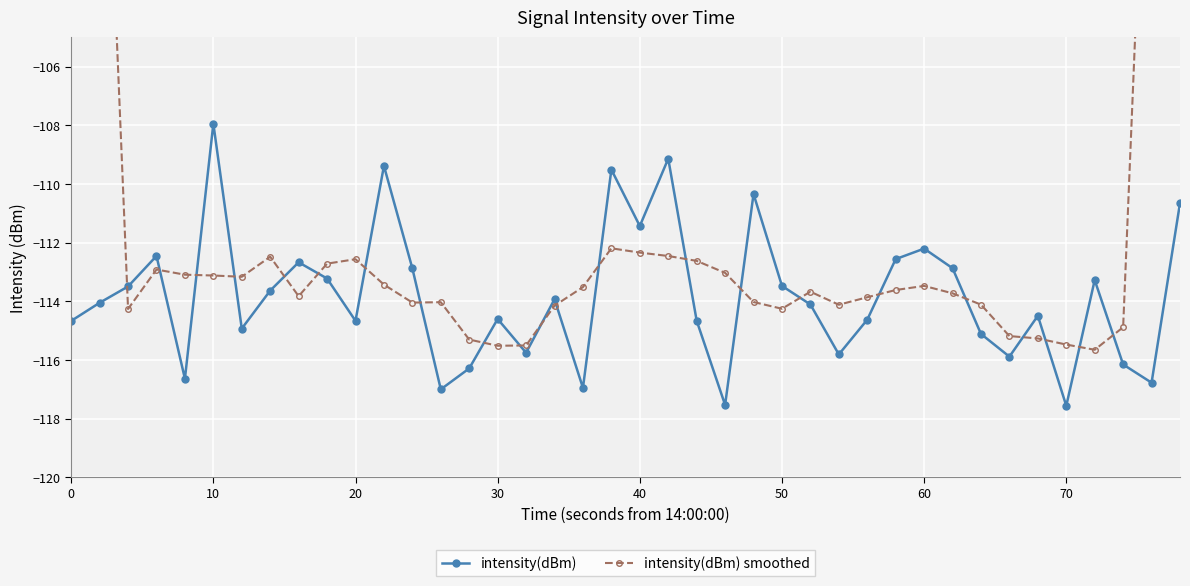

Rank the series by their average value, from highest to lowest.

intensity(dBm) smoothed, intensity(dBm)